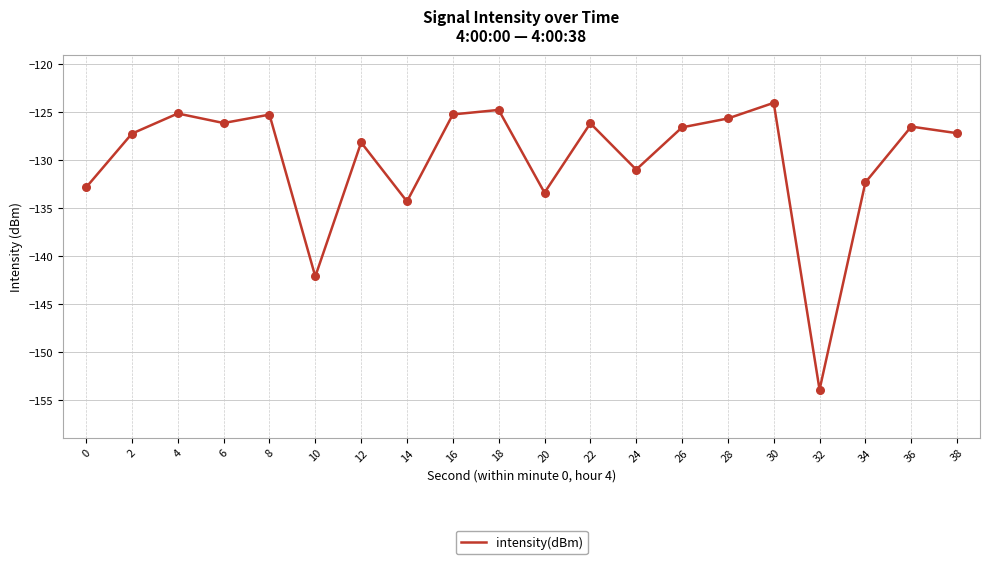

Which has a higher value, 20 or 16?

16